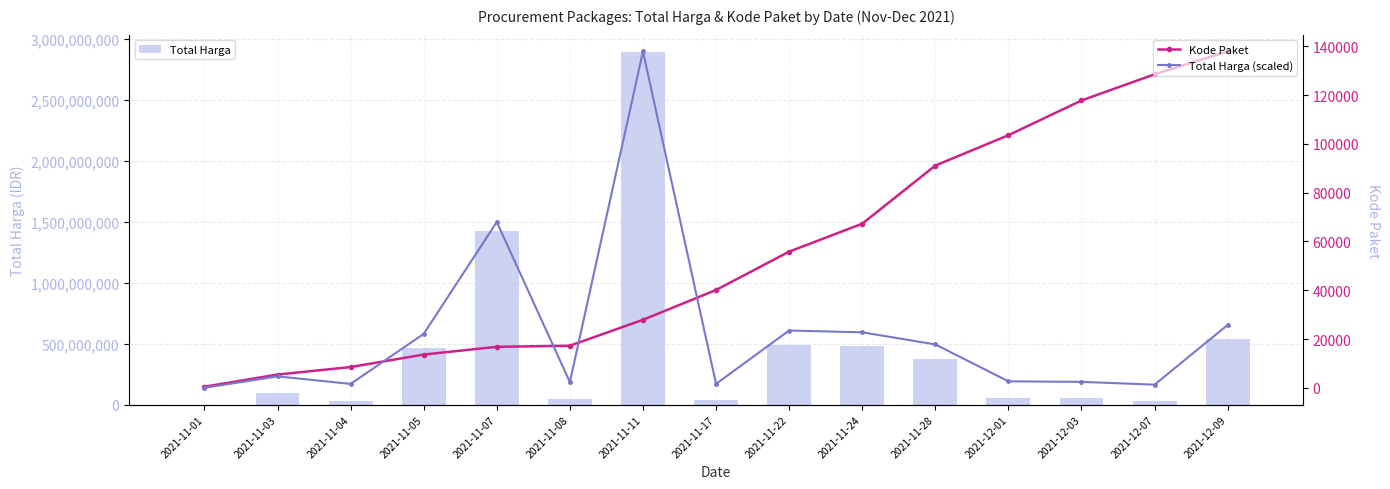

What is the minimum value shown in the chart?

15.9